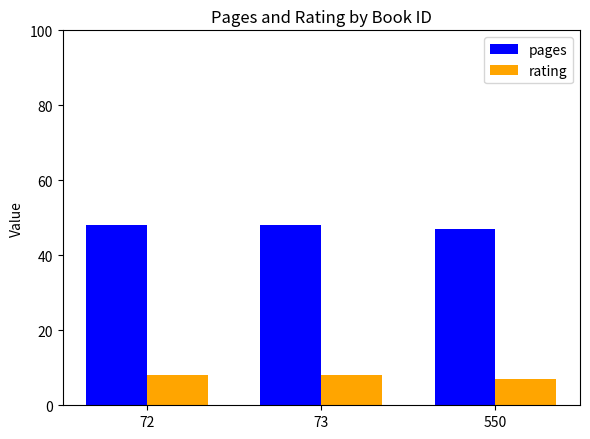

What are all the series names shown in the legend?

pages, rating